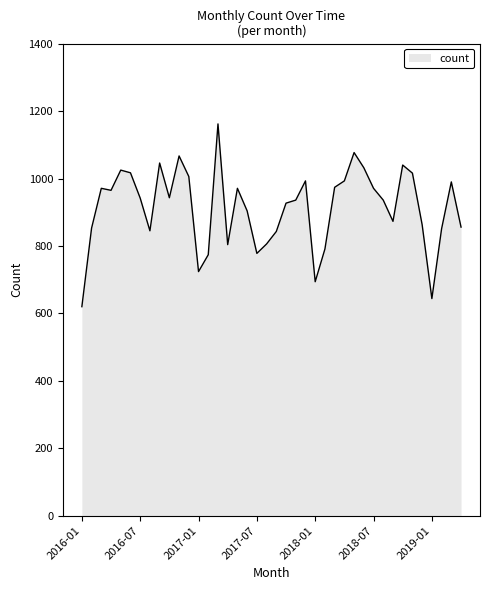

Count the number of data series in this chart.

1